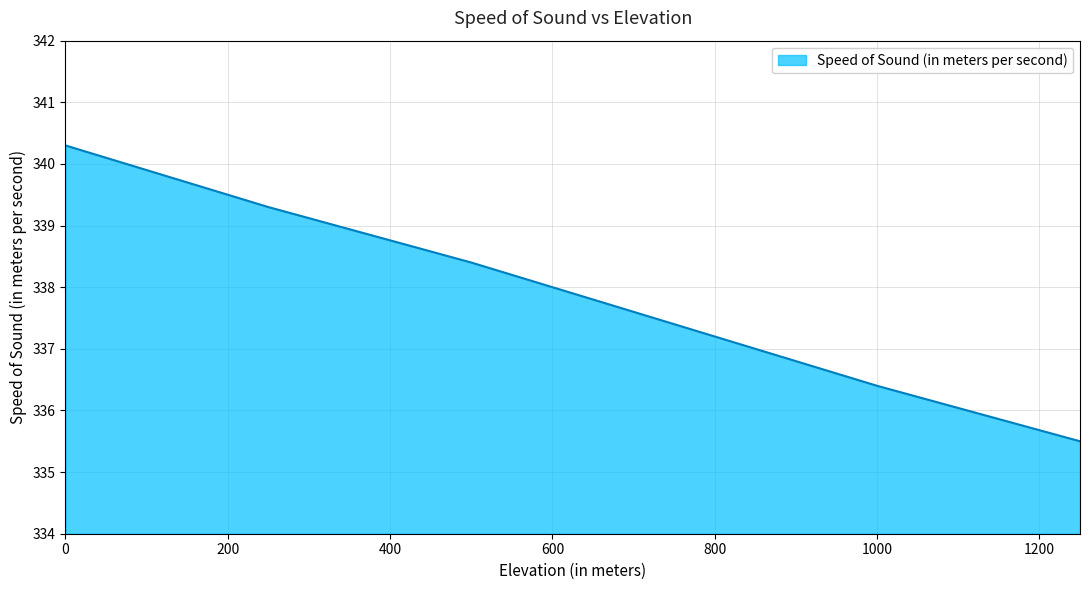

How many distinct data groups are displayed?

1